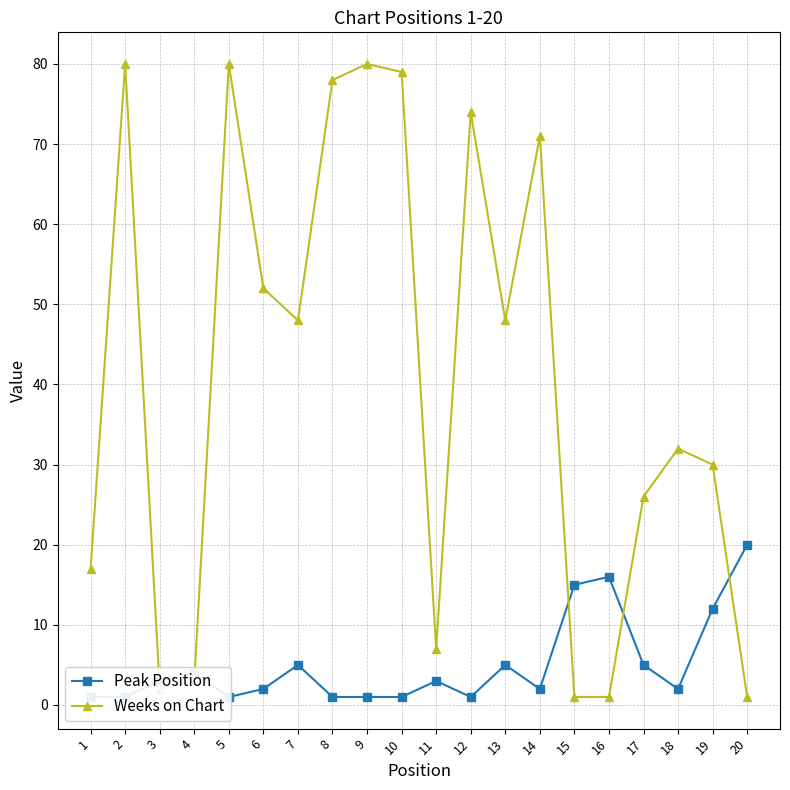

What is the sum of all Peak Position values?

101